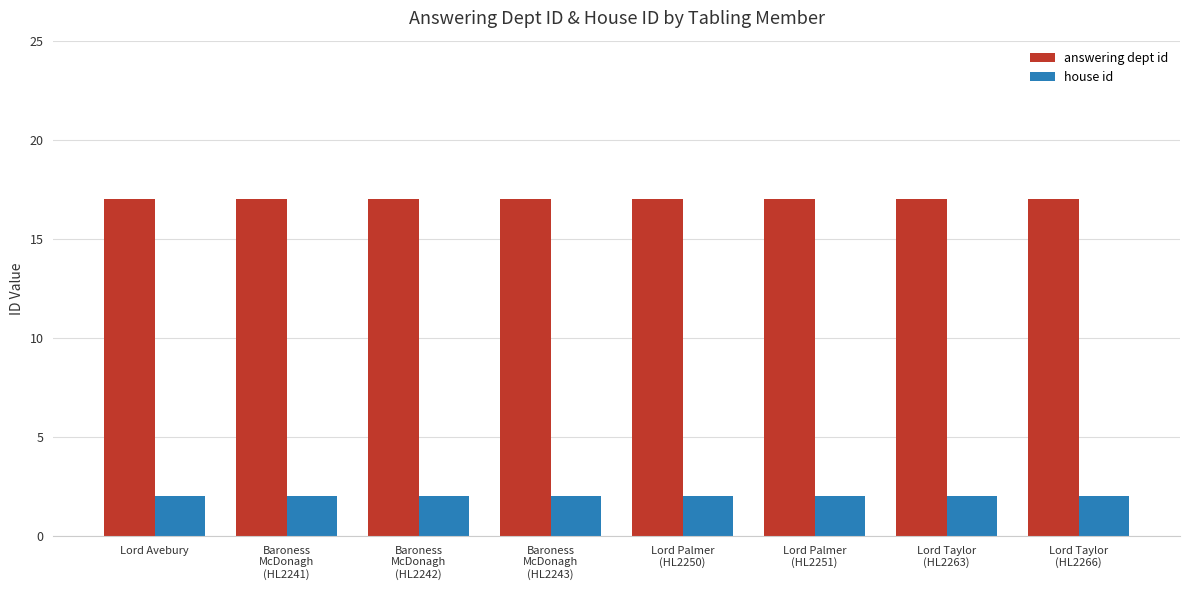

What is the label of the 5th bar from the left?

Lord Palmer
(HL2250)